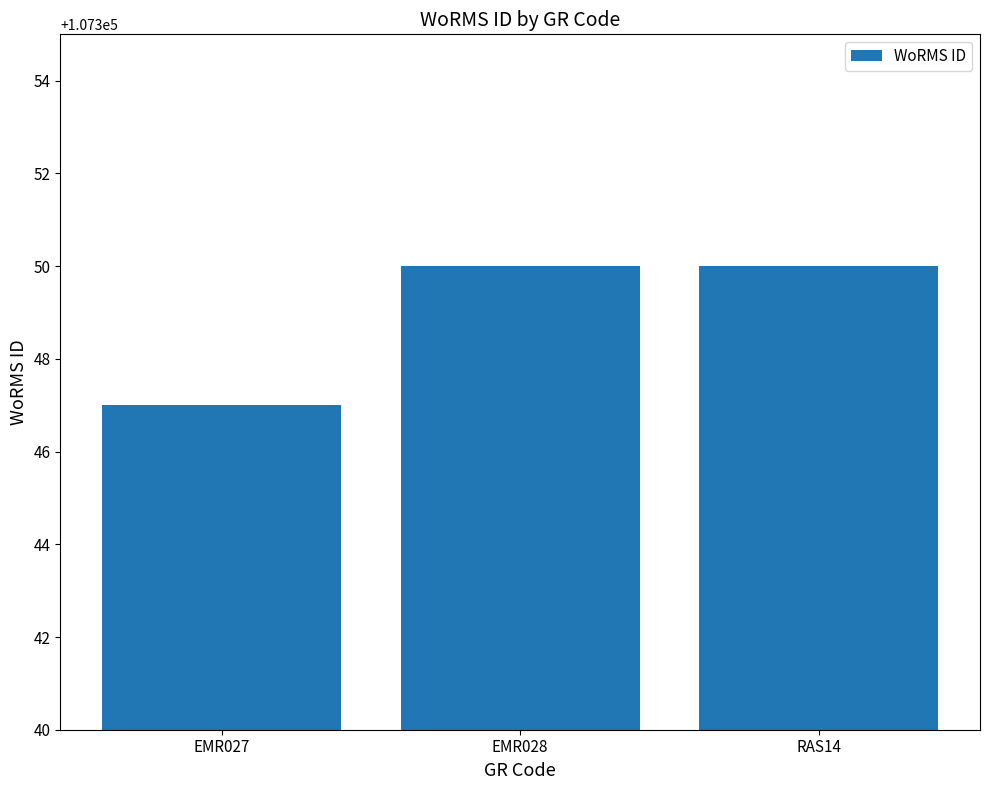

What is the label of the 1st bar from the right?

RAS14